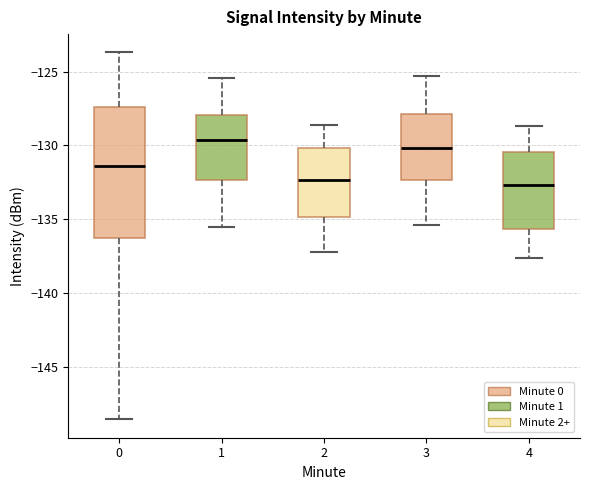

Comparing the boxes themselves (not the whiskers), which one is the tallest?

0